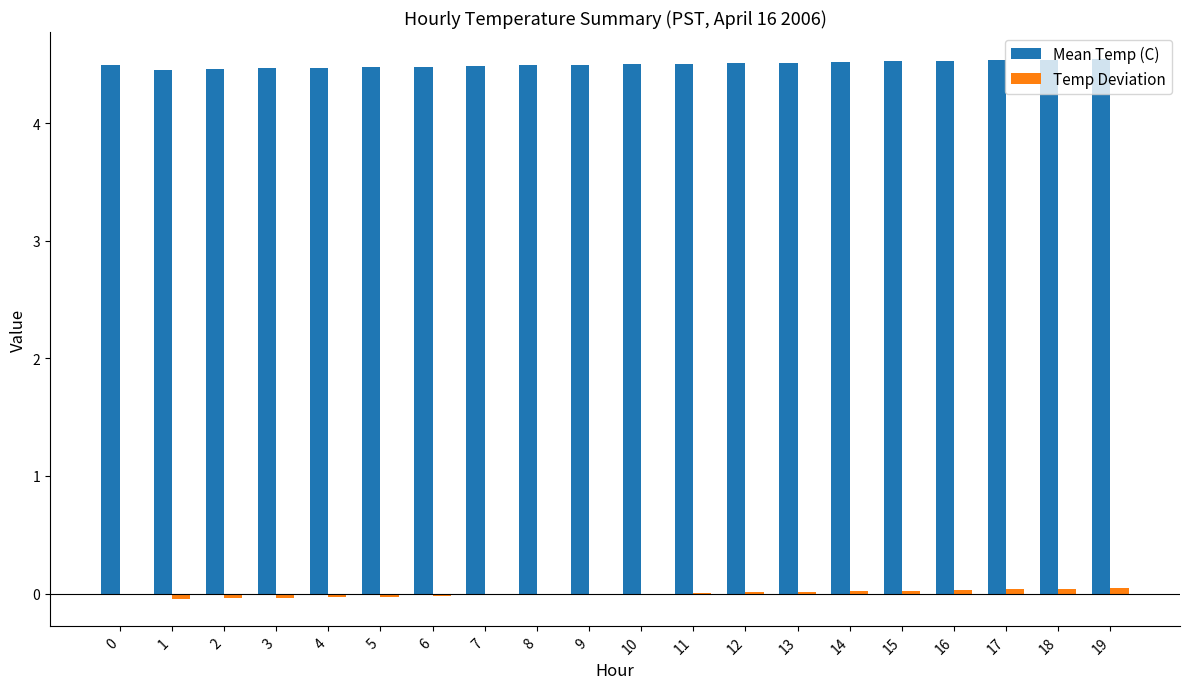

How many data points does each series have?

20